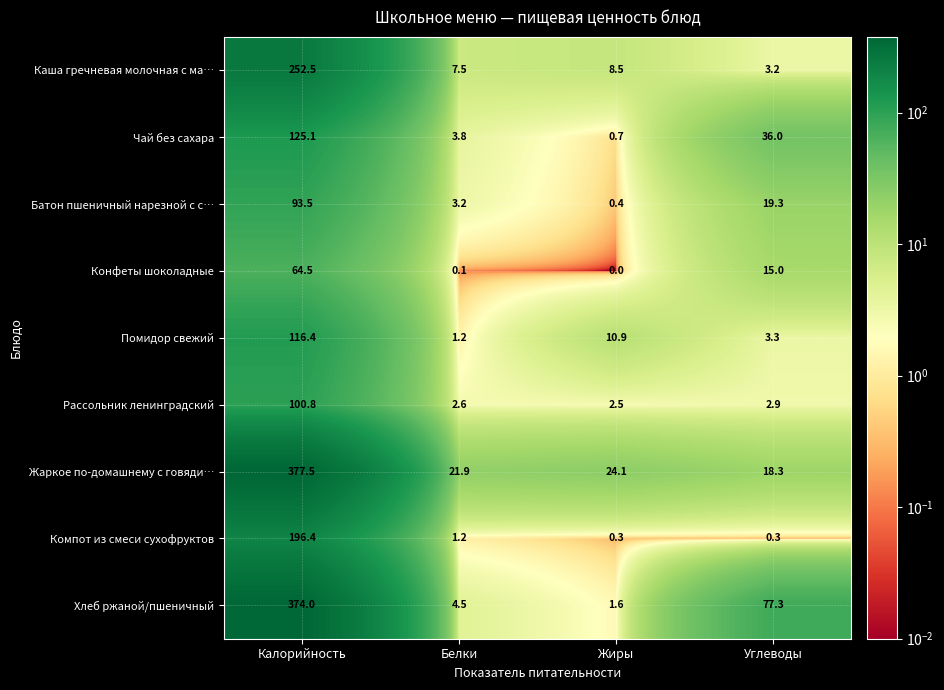

Which series changed the most between Белки and Углеводы?

Хлеб ржаной/пшеничный